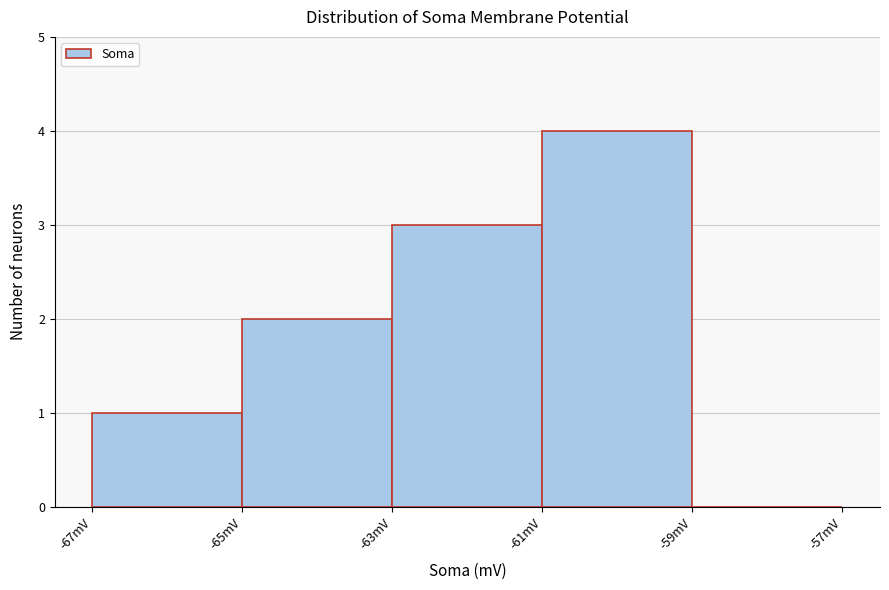

What is the height of the bar covering -67 to -65 on the x-axis? The values are not printed on the chart, so give them approximately, as read against the axis.

1